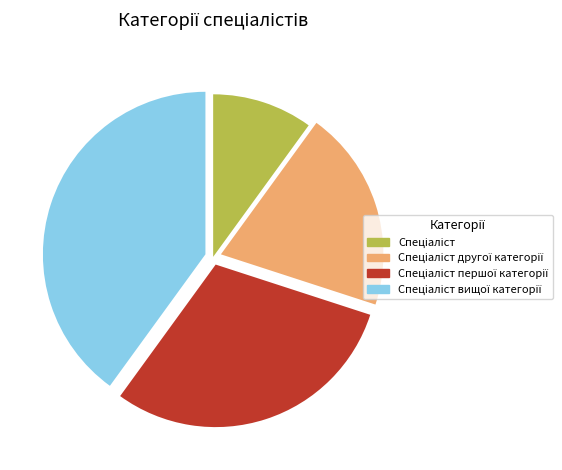

Does any single category account for the majority?

No